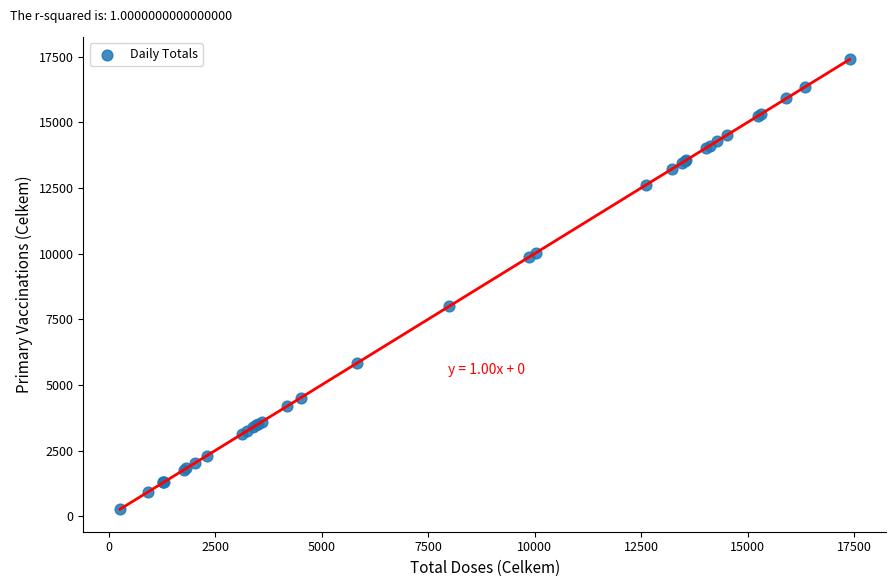

What Y value in the scatter plot is closest to 8827?

7989